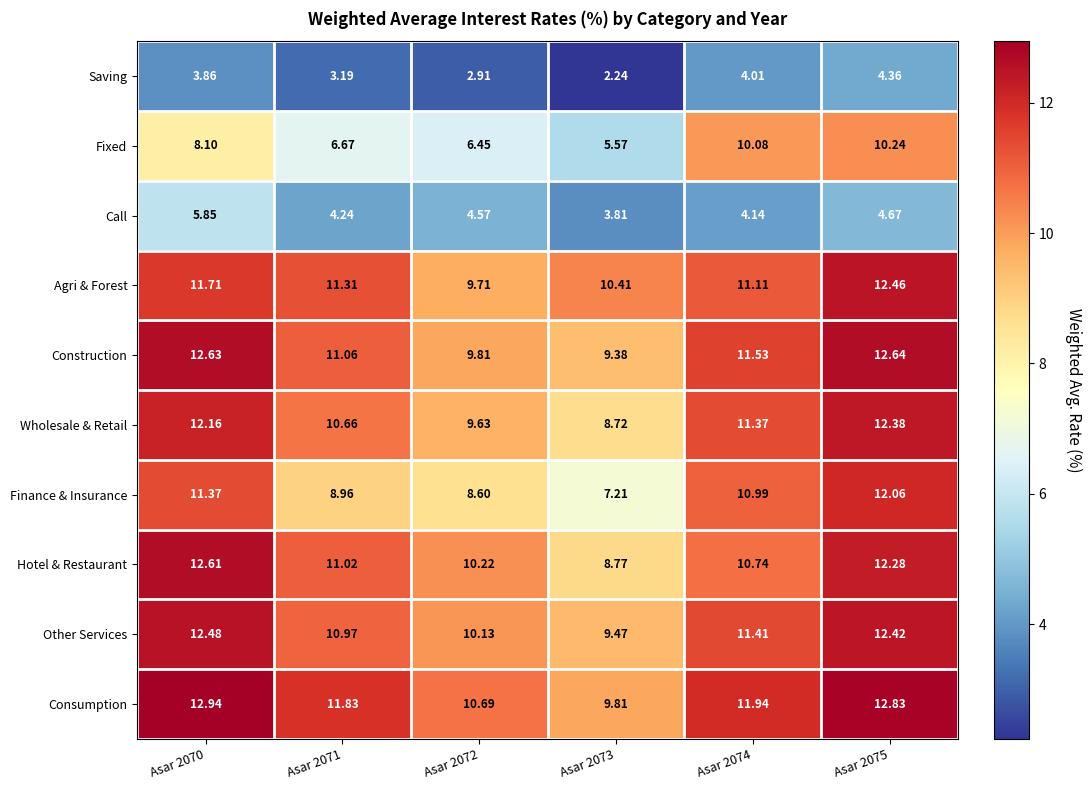

Which series has the largest total across all categories?

Consumption